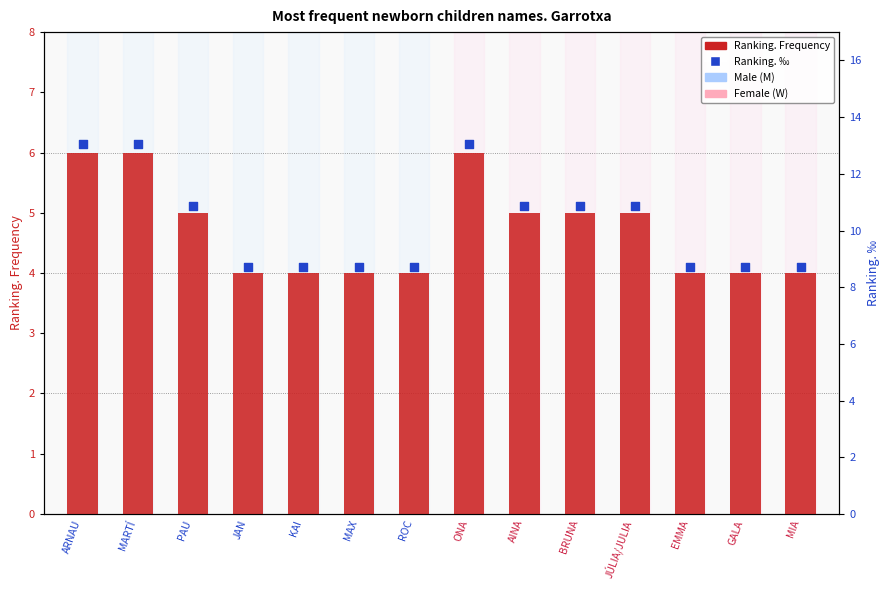

At which category is the sum across all series the highest?

ARNAU